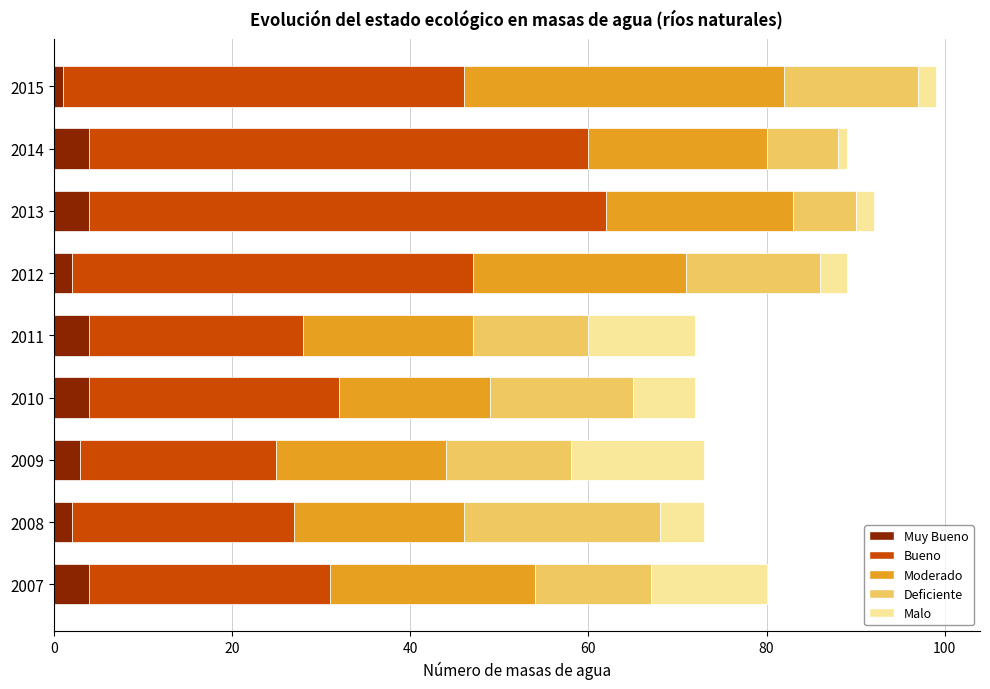

What is the total value across all series at 2011?

72